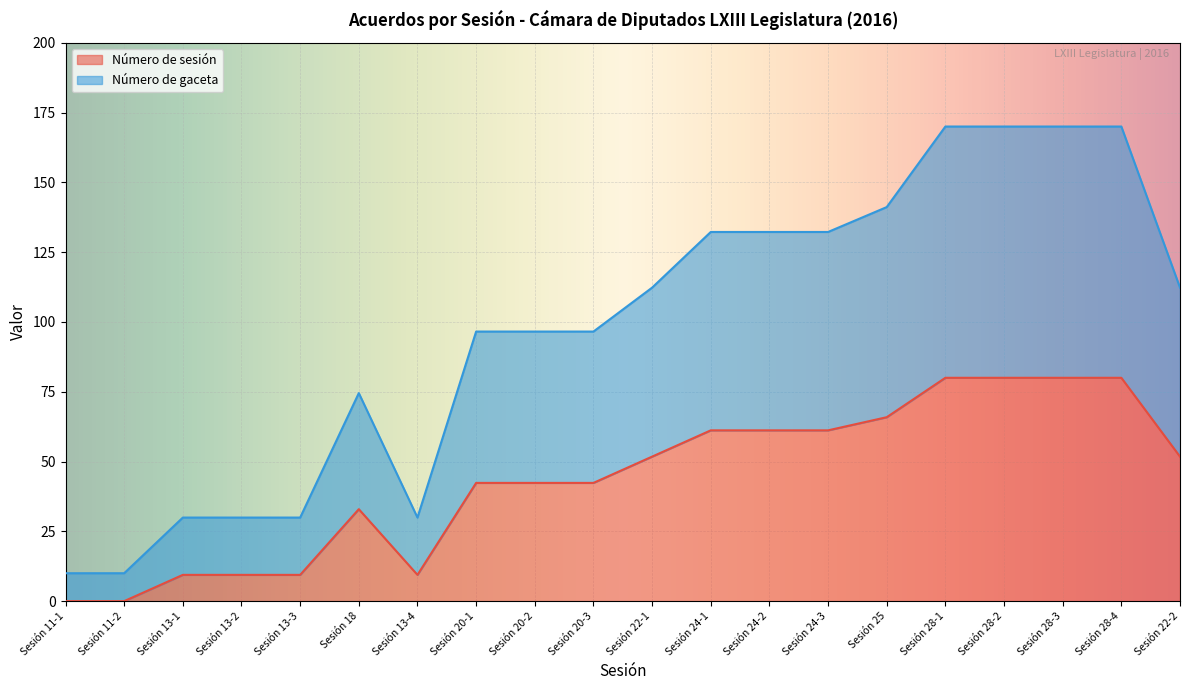

Reading left to right, list all the values displayed in this chart.

Número de sesión: Sesión 11-1=0.0	Sesión 11-2=0.0	Sesión 13-1=9.4	Sesión 13-2=9.4	Sesión 13-3=9.4	Sesión 18=32.9	Sesión 13-4=9.4	Sesión 20-1=42.4	Sesión 20-2=42.4	Sesión 20-3=42.4	Sesión 22-1=51.8	Sesión 24-1=61.2	Sesión 24-2=61.2	Sesión 24-3=61.2	Sesión 25=65.9	Sesión 28-1=80.0	Sesión 28-2=80.0	Sesión 28-3=80.0	Sesión 28-4=80.0	Sesión 22-2=51.8
Número de gaceta: Sesión 11-1=10.0	Sesión 11-2=10.0	Sesión 13-1=29.9	Sesión 13-2=29.9	Sesión 13-3=29.9	Sesión 18=74.5	Sesión 13-4=29.9	Sesión 20-1=96.6	Sesión 20-2=96.6	Sesión 20-3=96.6	Sesión 22-1=112.3	Sesión 24-1=132.2	Sesión 24-2=132.2	Sesión 24-3=132.2	Sesión 25=141.1	Sesión 28-1=170.0	Sesión 28-2=170.0	Sesión 28-3=170.0	Sesión 28-4=170.0	Sesión 22-2=112.3